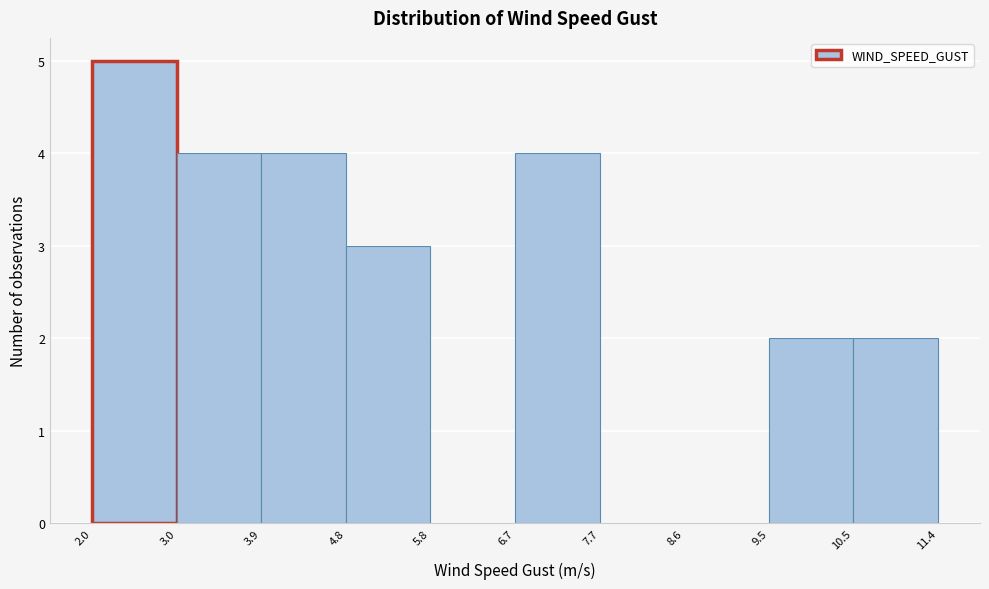

Reading left to right, list every bar in this chart as the range it spans on the x-axis followed by its height. The values are not printed on the chart, so give them approximately, as read against the axis.

2.0 to 3.0: 5
3.0 to 3.9: 4
3.9 to 4.8: 4
4.8 to 5.8: 3
5.8 to 6.7: 0
6.7 to 7.7: 4
7.7 to 8.6: 0
8.6 to 9.5: 0
9.5 to 10.5: 2
10.5 to 11.4: 2